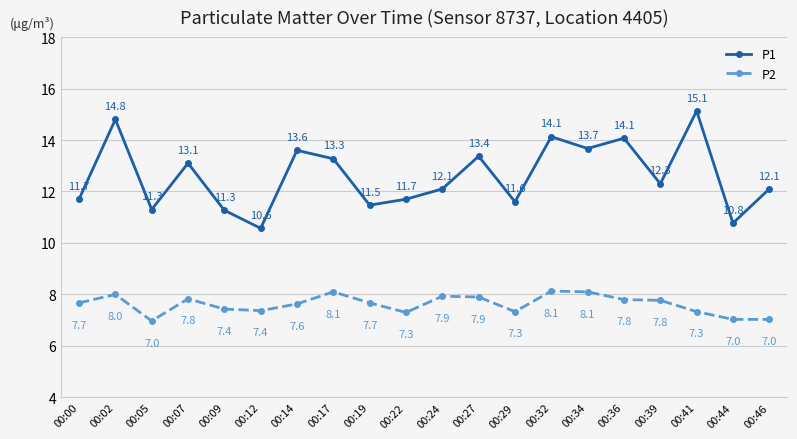

How many lines are shown in the chart?

2